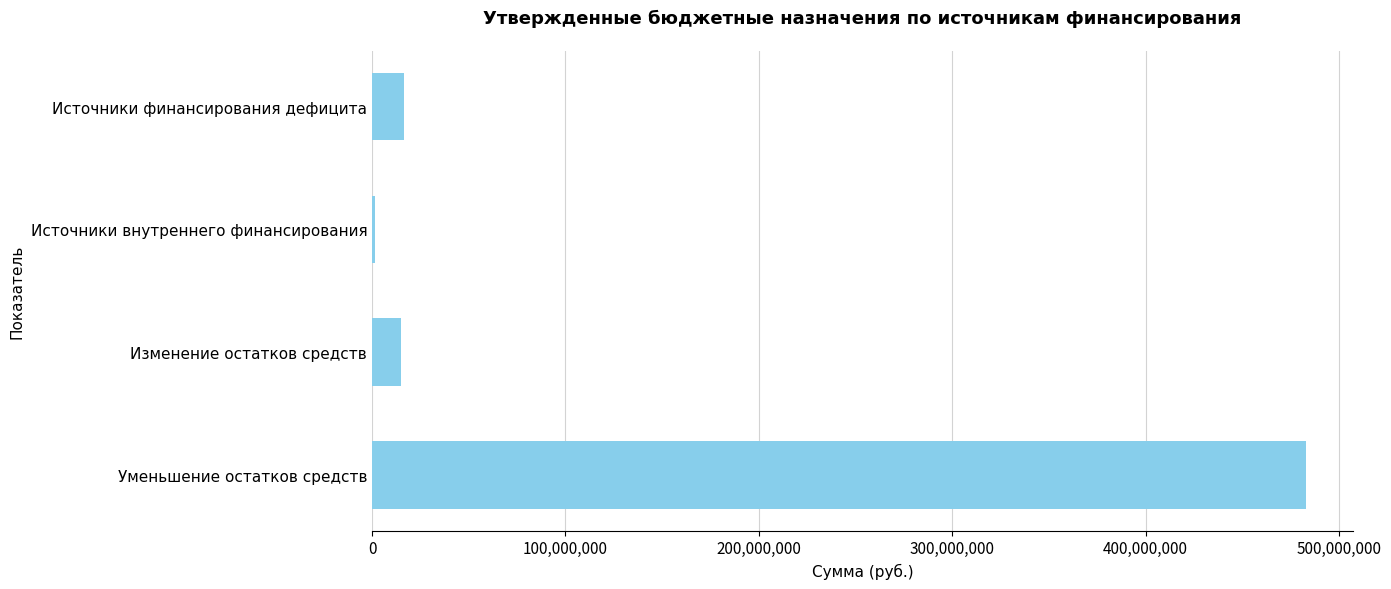

What is the greatest value displayed?

482926563.9